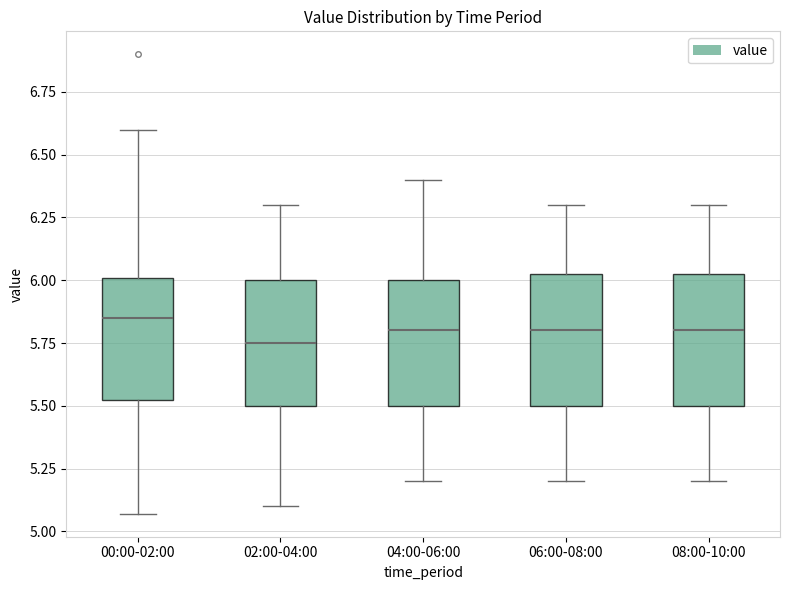

Reading left to right, read every box against the y-axis: the position of its median line, the range the box covers, and the ends of its whiskers. The values are not printed on the chart, so give them approximately, as read against the axis.

00:00-02:00: median 5.85, box 5.50 to 6.00, whiskers 5.05 to 6.60
02:00-04:00: median 5.75, box 5.50 to 6.00, whiskers 5.10 to 6.30
04:00-06:00: median 5.80, box 5.50 to 6.00, whiskers 5.20 to 6.40
06:00-08:00: median 5.80, box 5.50 to 6.05, whiskers 5.20 to 6.30
08:00-10:00: median 5.80, box 5.50 to 6.05, whiskers 5.20 to 6.30